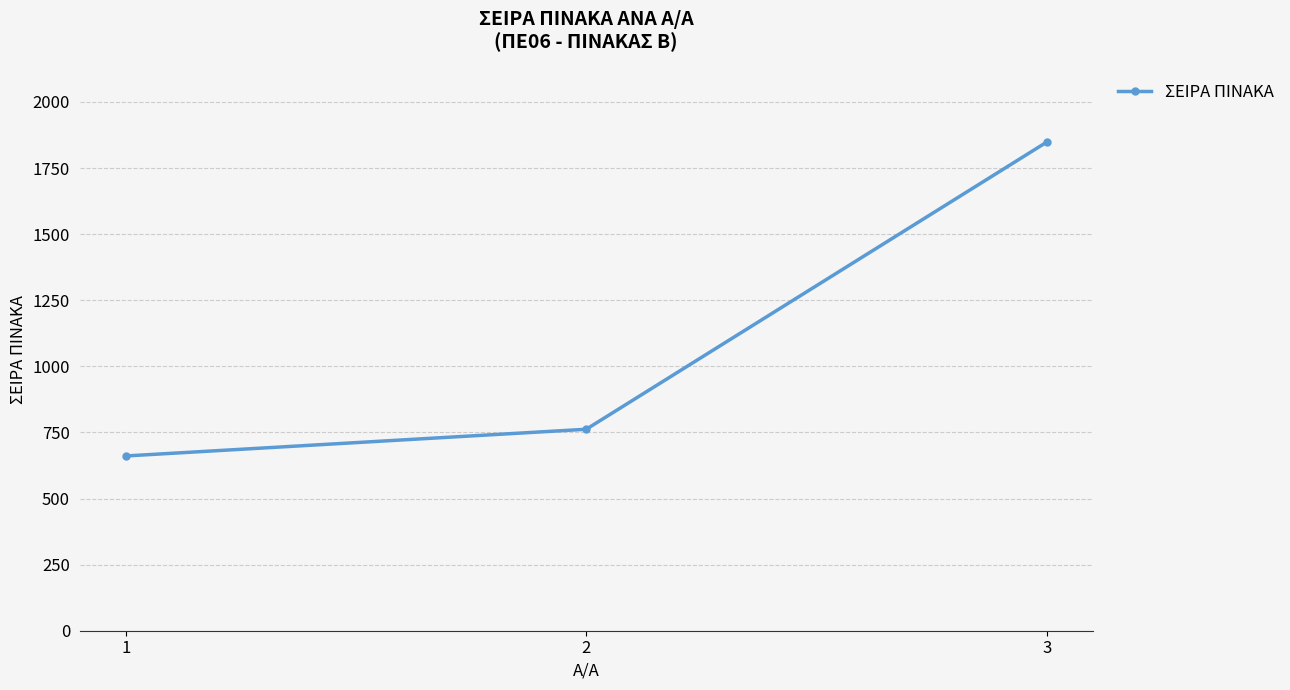

Reading left to right, what are all the values shown in this chart?

1=661	2=762	3=1848